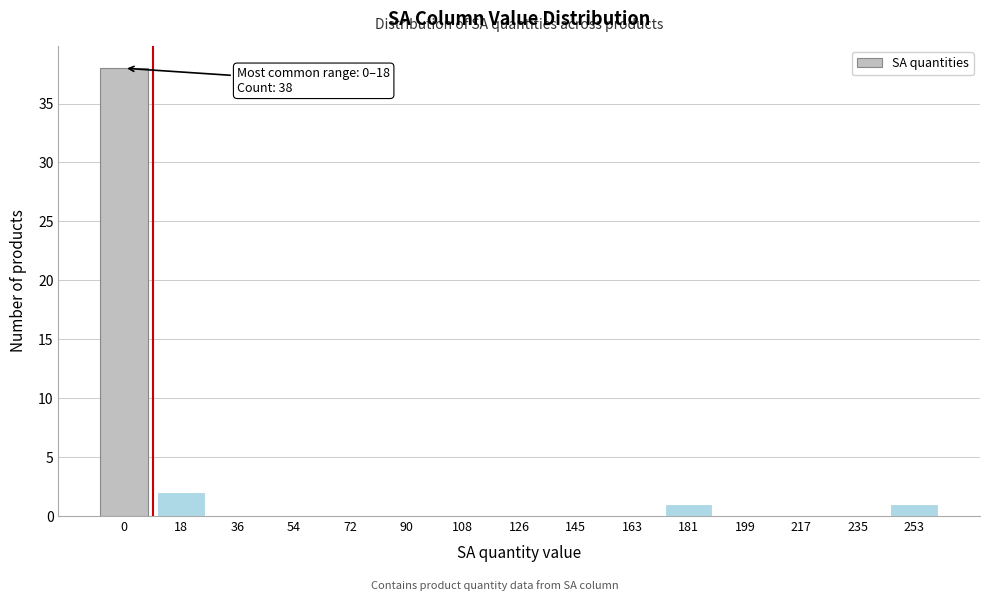

Reading left to right, transcribe all the data shown in this chart.

0=38	18=2	36=0	54=0	72=0	90=0	108=0	126=0	145=0	163=0	181=1	199=0	217=0	235=0	253=1